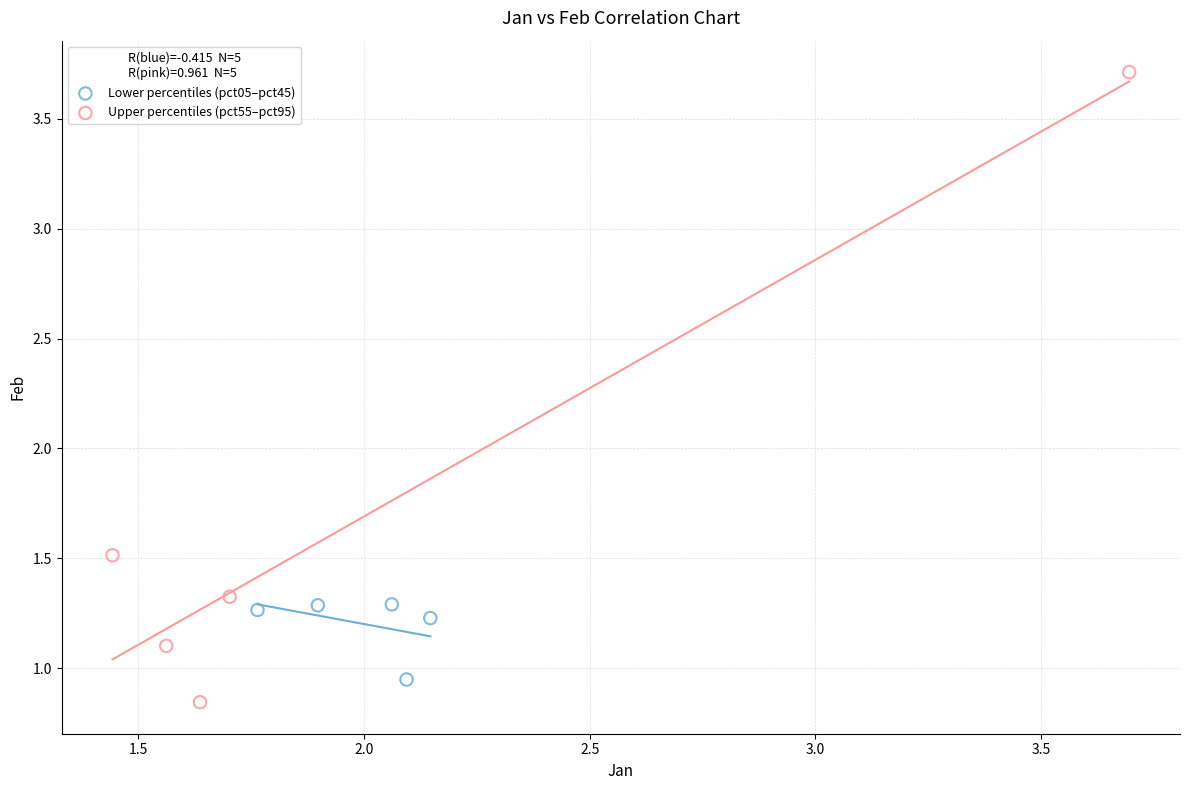

Which series contains the highest Y value?

Upper percentiles (pct55–pct95)